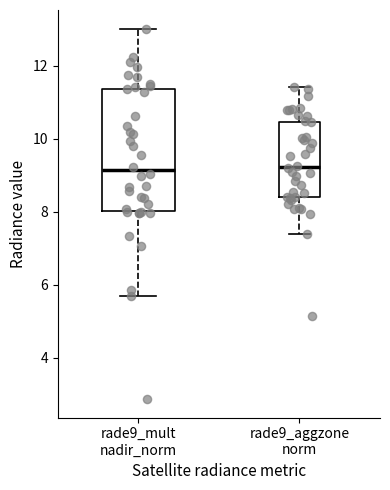

Comparing the boxes themselves (not the whiskers), which one is the tallest?

rade9_mult nadir_norm